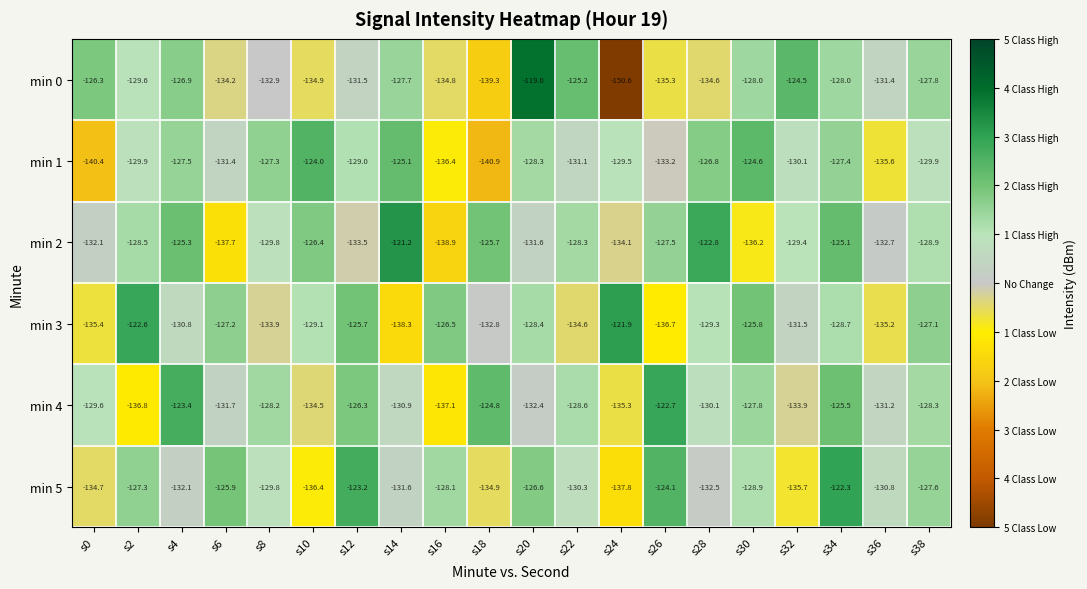

Which series has the largest total across all categories?

min 2